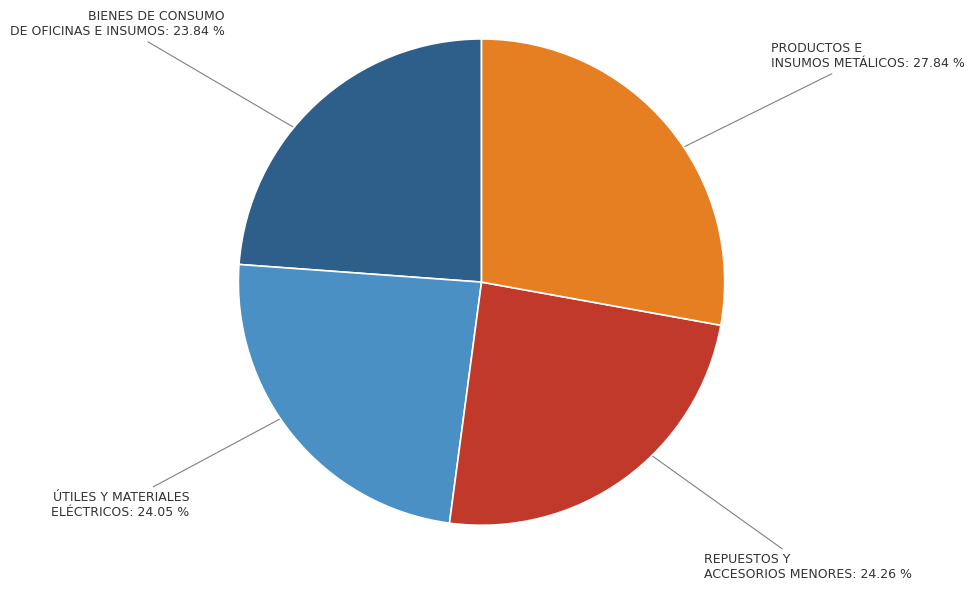

Is there a majority slice in this chart?

No